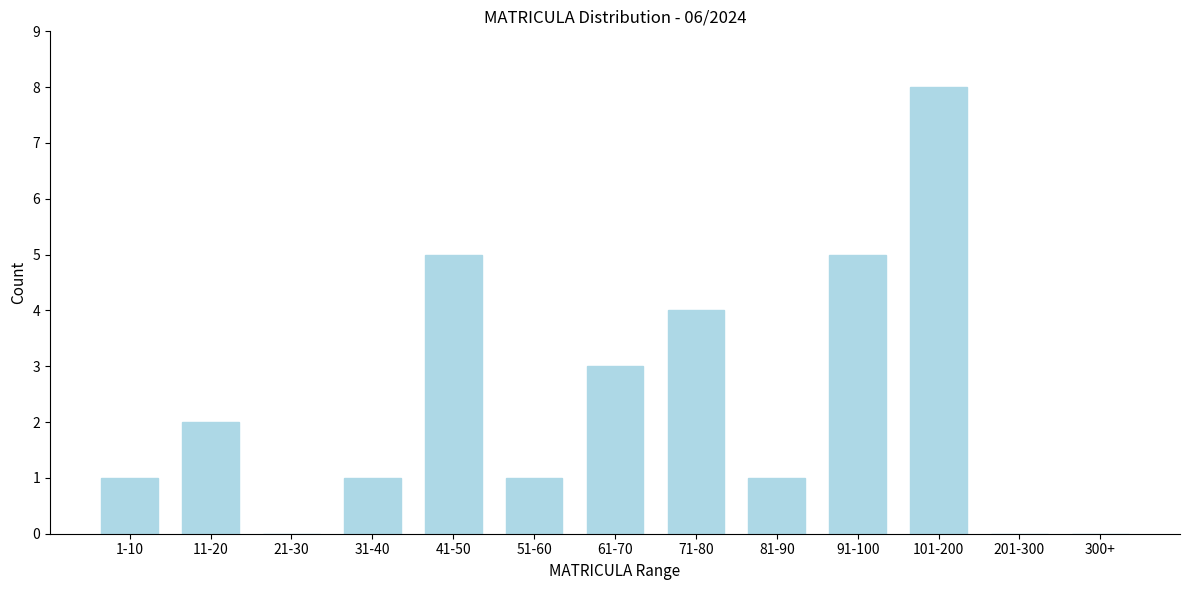

Reading left to right, what are all the values shown in this chart?

1-10=1	11-20=2	21-30=0	31-40=1	41-50=5	51-60=1	61-70=3	71-80=4	81-90=1	91-100=5	101-200=8	201-300=0	300+=0